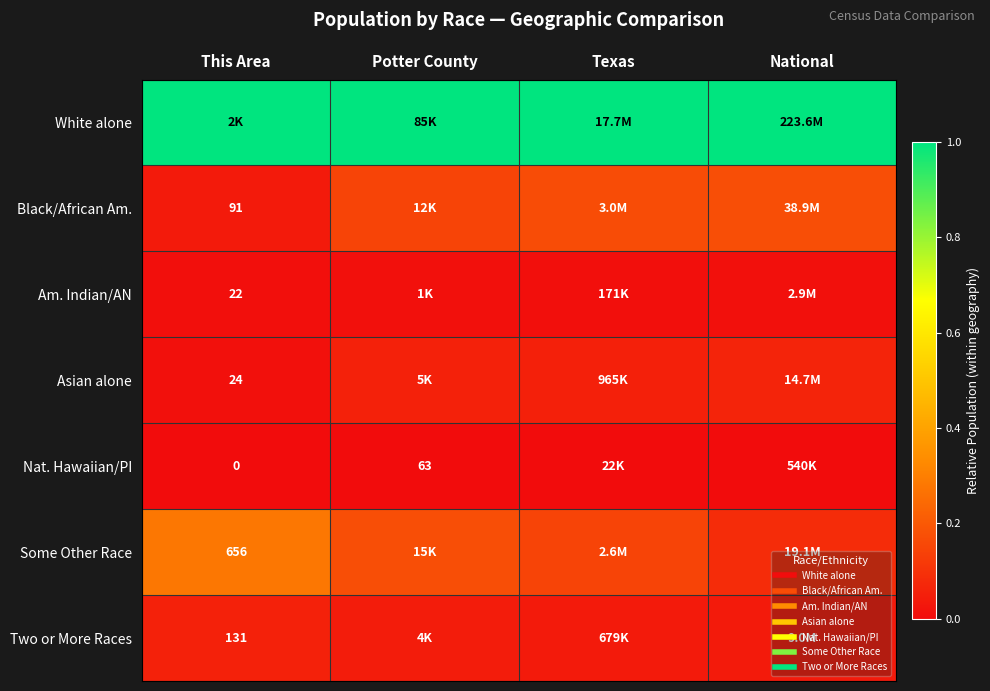

The Asian alone series shows 0.0 at This Area. True or false?

True